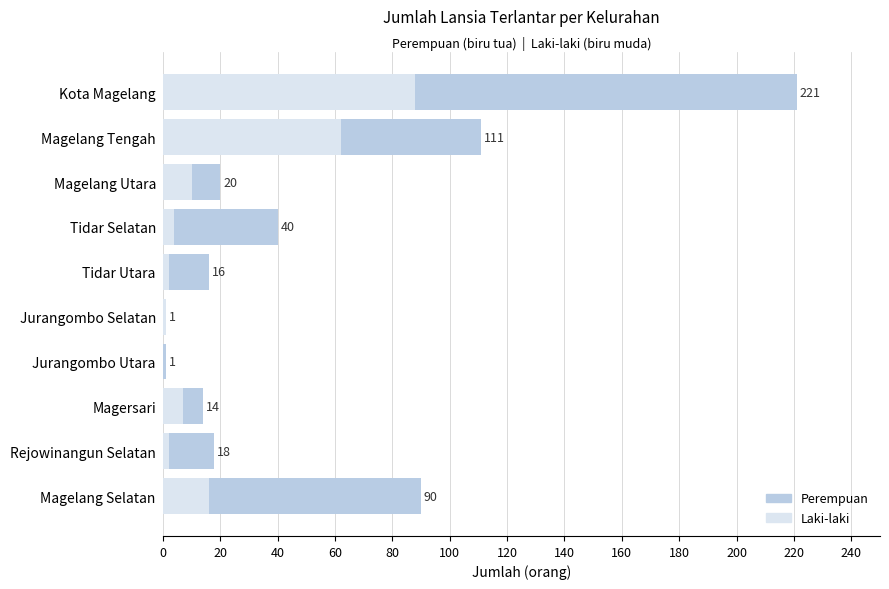

How many data points in Laki-laki are less than 7?

5